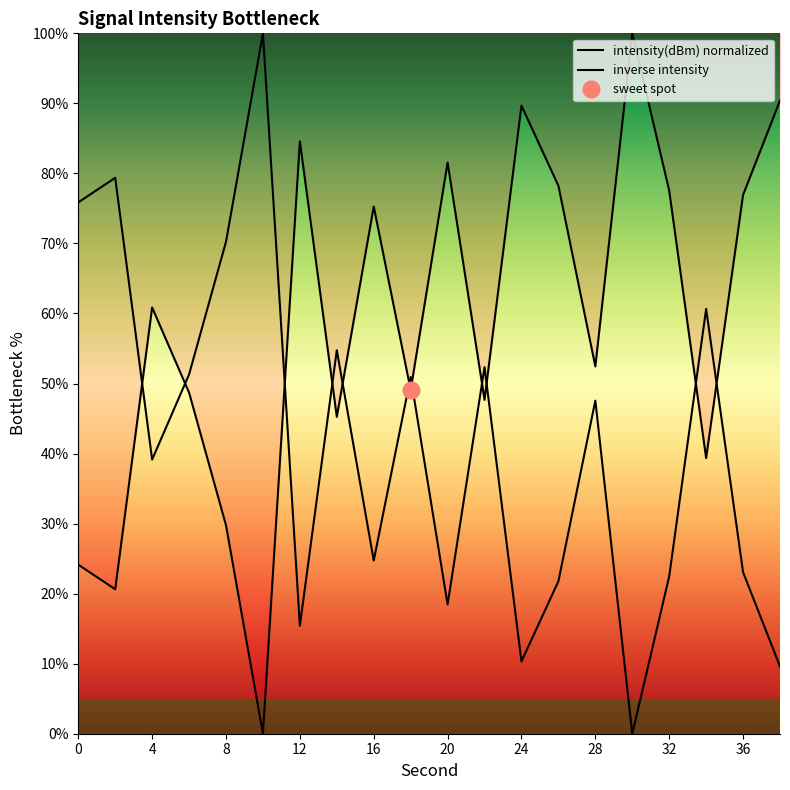

Where does the intensity(dBm) normalized series first go above 60?

4